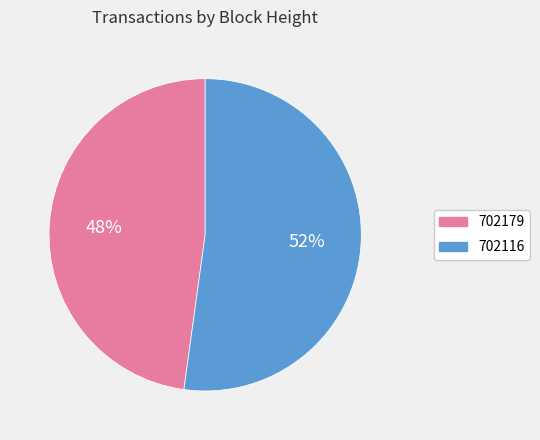

Rank the categories by value from lowest to highest.

702179, 702116